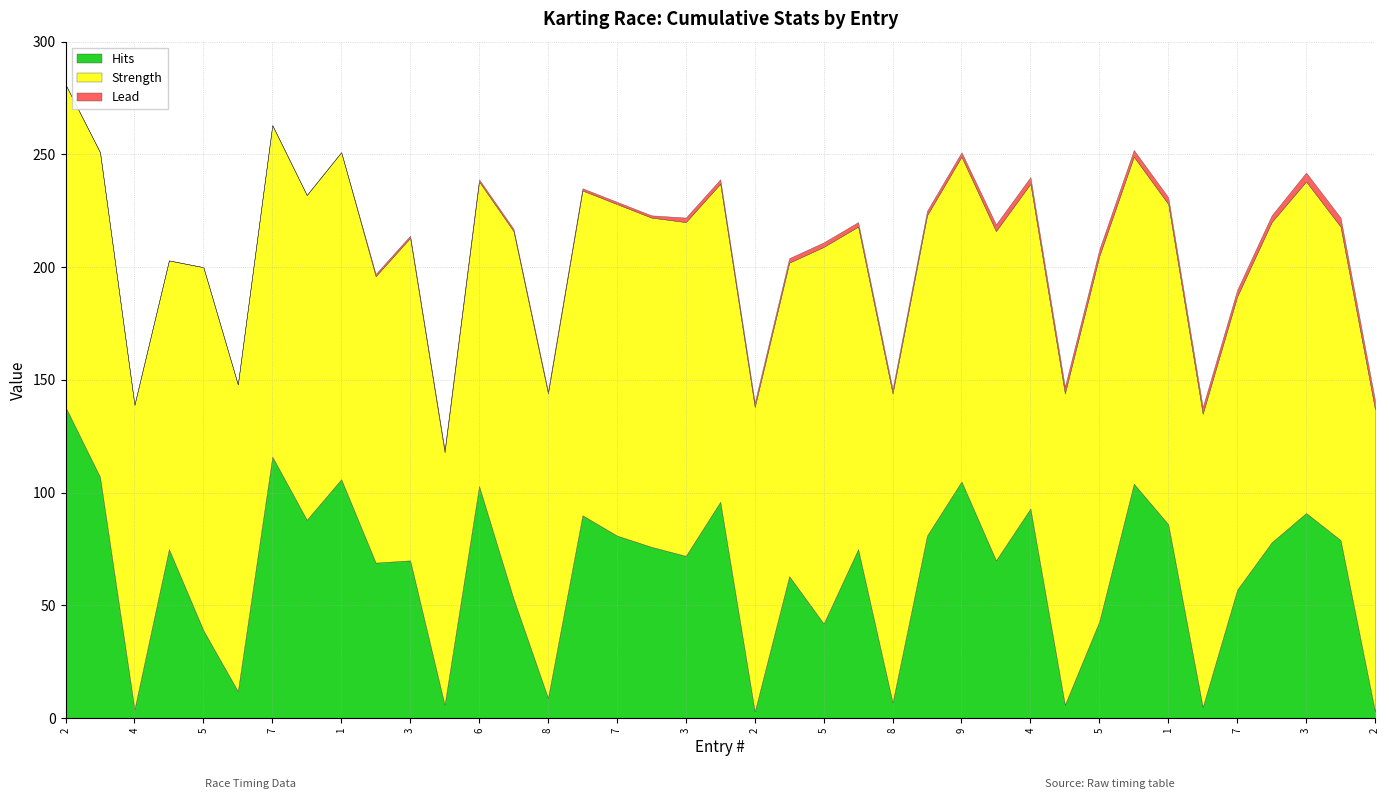

At which label does Lead first exceed 2?

3